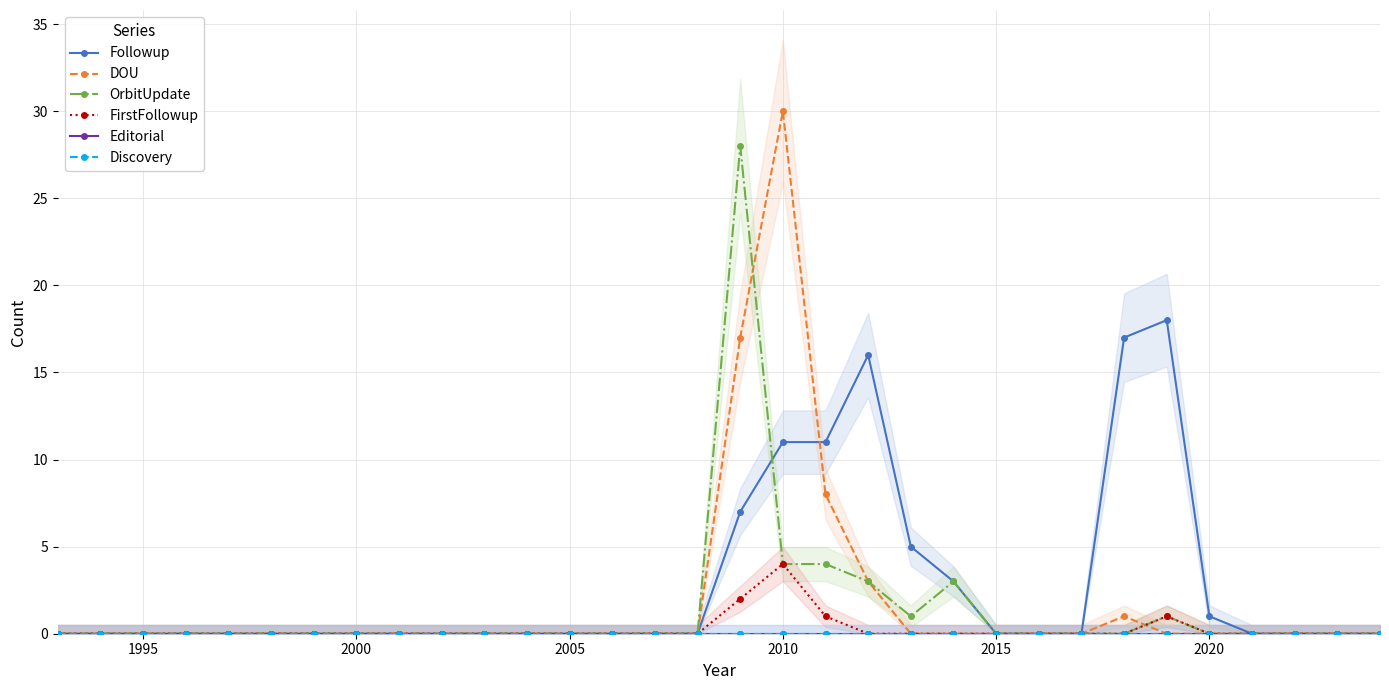

Is it true that OrbitUpdate equals 0 at 1995?

True